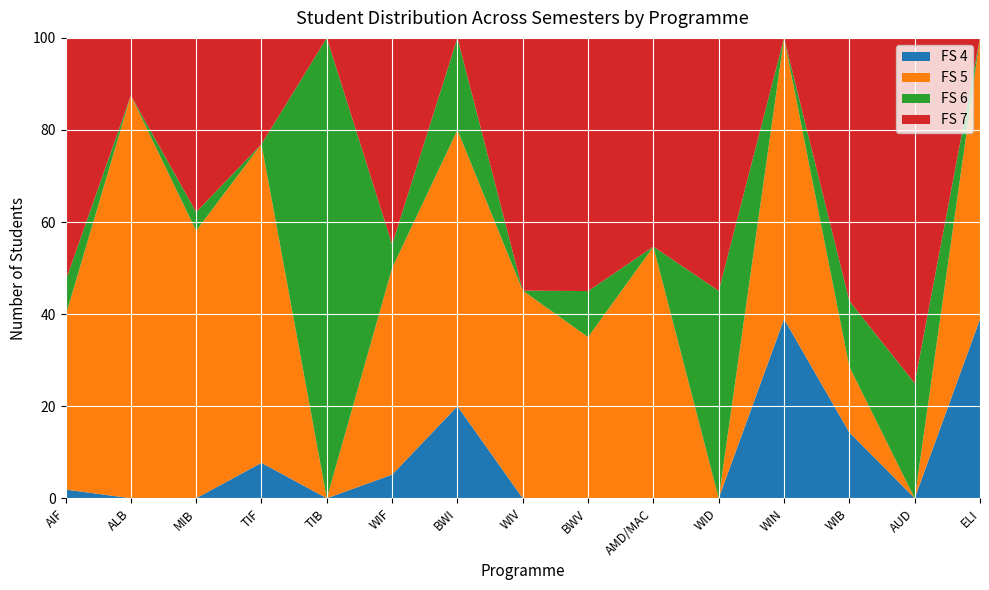

Reading right to left, what are all the values shown in this chart?

FS 4: 7	0	1	44	0	0	0	0	1	4	0	1	0	0	1
FS 5: 11	0	1	69	0	47	7	23	3	35	0	9	43	7	20
FS 6: 0	3	1	0	41	0	2	0	1	4	1	0	3	0	4
FS 7: 0	9	4	0	50	39	11	28	0	35	0	3	28	1	28